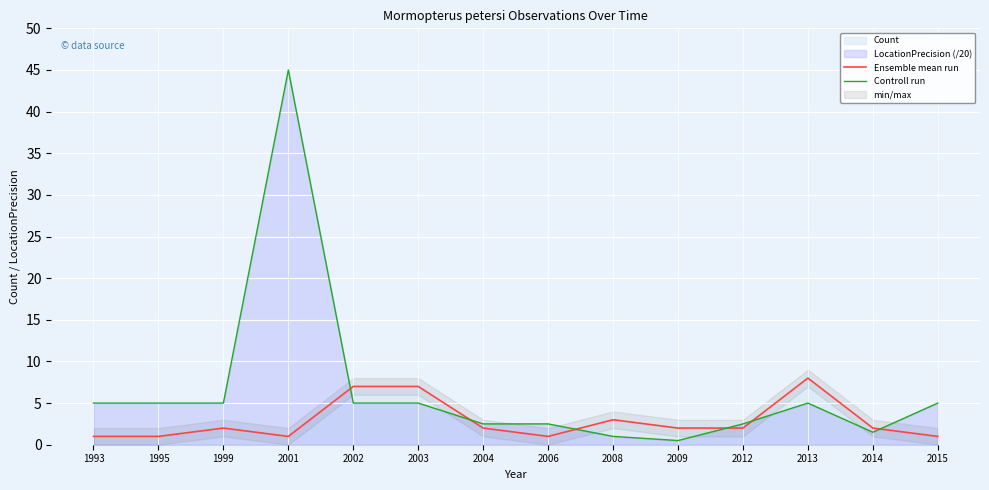

What is the approximate value of Ensemble mean run at 2002?

7.0